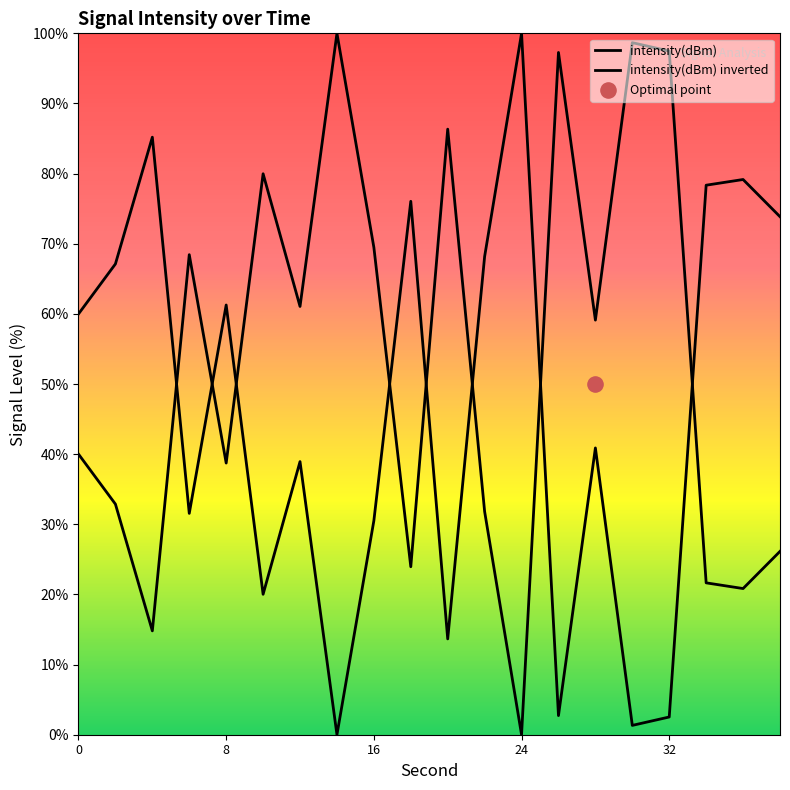

Which has a higher value, 10 or 36?

10